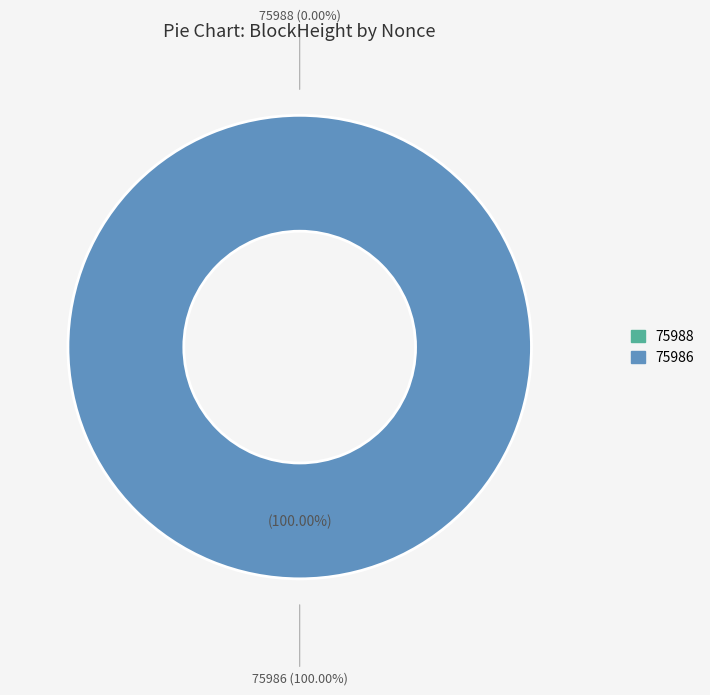

Count the number of slices in the pie.

2